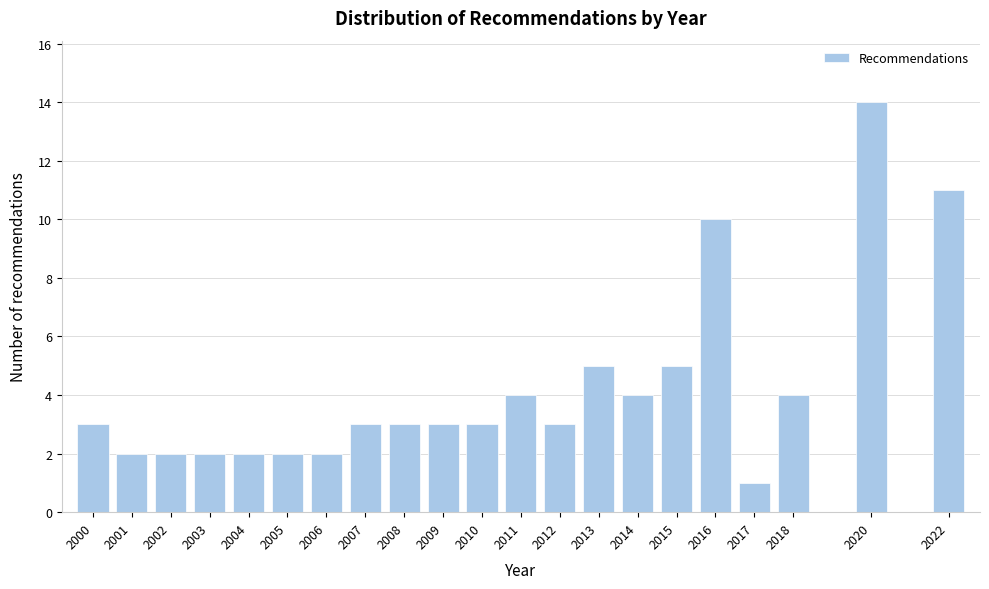

Reading left to right, extract all data points from this chart.

2000=3	2001=2	2002=2	2003=2	2004=2	2005=2	2006=2	2007=3	2008=3	2009=3	2010=3	2011=4	2012=3	2013=5	2014=4	2015=5	2016=10	2017=1	2018=4	2020=14	2022=11